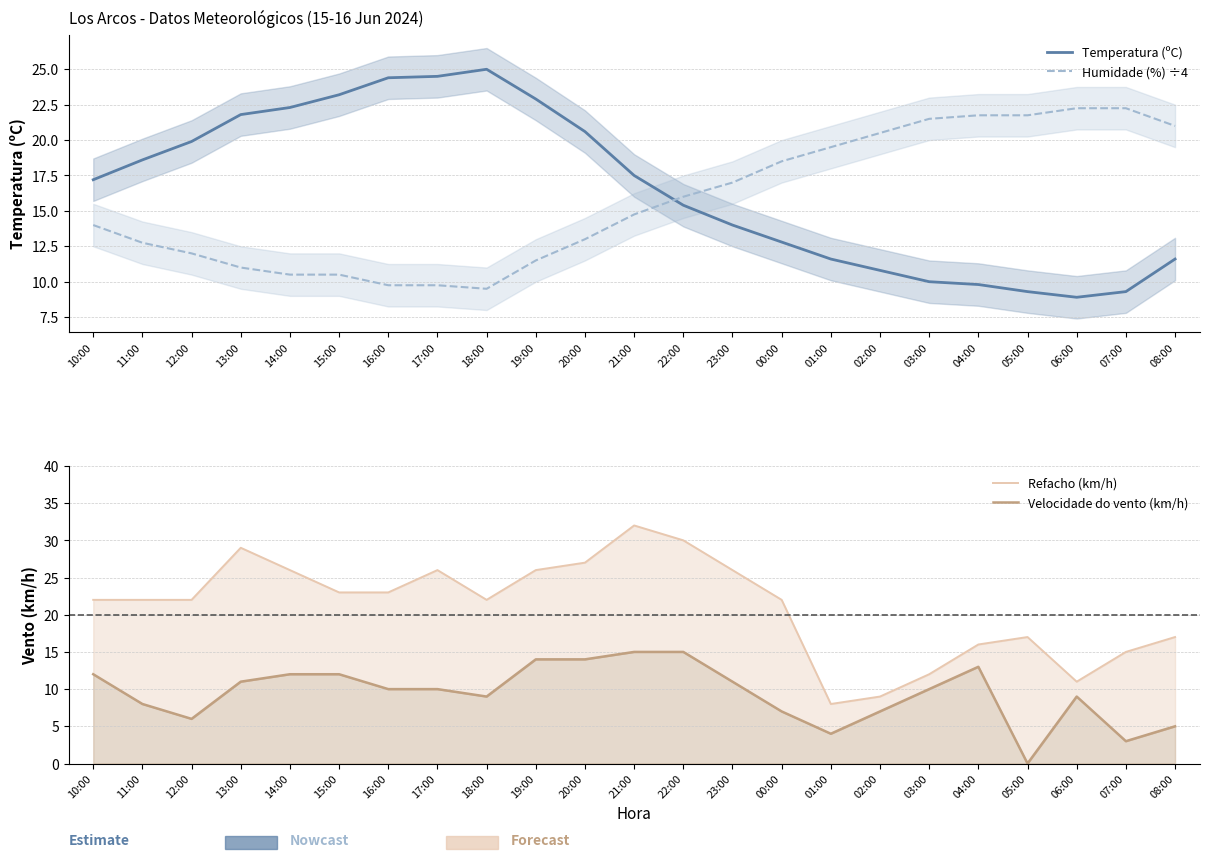

True or false: Refacho (km/h) and Velocidade do vento (km/h) cross at least once.

False